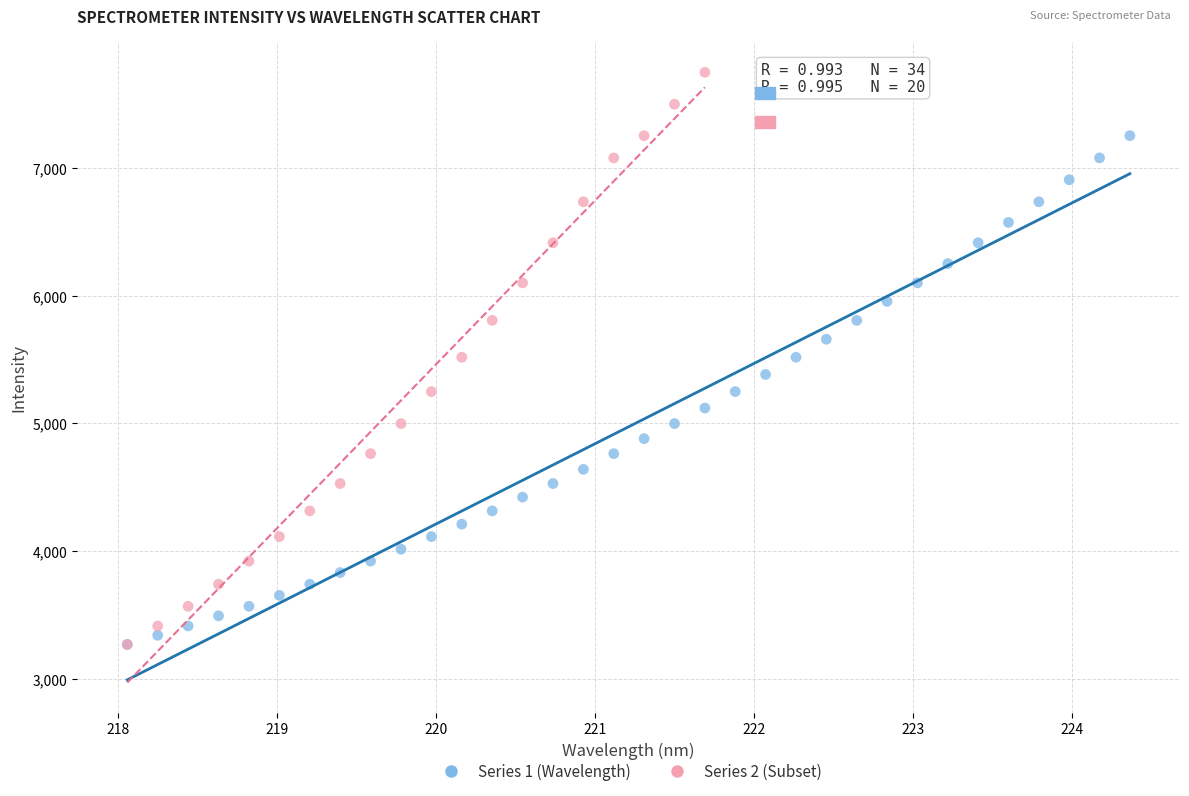

Which series reaches the maximum Y coordinate?

Series 2 (Subset)